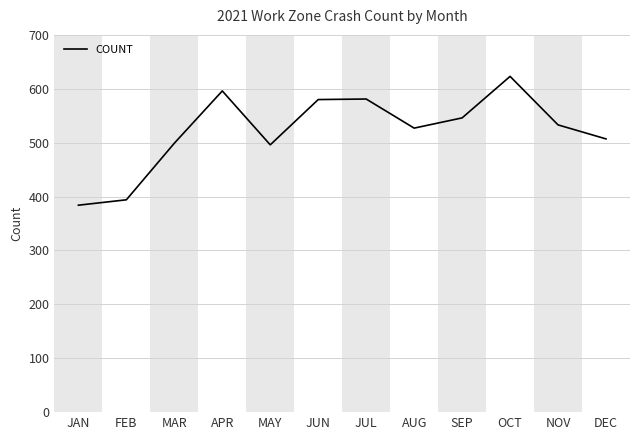

Approximately how many times larger is the value at JUN compared to APR?

1.0